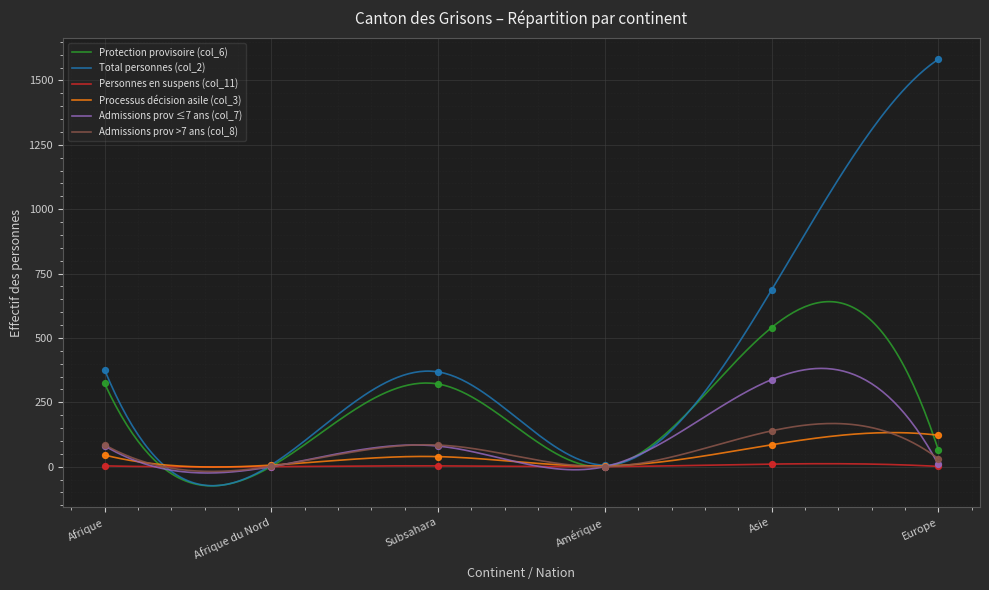

At how many categories does at least one series exceed 966?

1